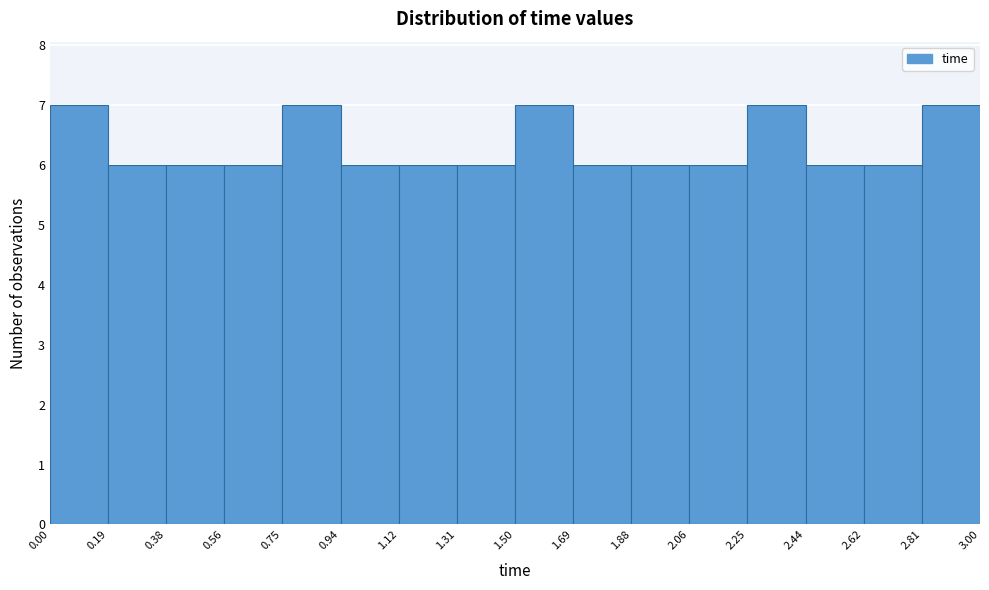

Reading left to right, list every bar in this chart as the range it spans on the x-axis followed by its height. The values are not printed on the chart, so give them approximately, as read against the axis.

0.00 to 0.19: 7
0.19 to 0.38: 6
0.38 to 0.56: 6
0.56 to 0.75: 6
0.75 to 0.94: 7
0.94 to 1.12: 6
1.12 to 1.31: 6
1.31 to 1.50: 6
1.50 to 1.69: 7
1.69 to 1.88: 6
1.88 to 2.06: 6
2.06 to 2.25: 6
2.25 to 2.44: 7
2.44 to 2.62: 6
2.62 to 2.81: 6
2.81 to 3.00: 7